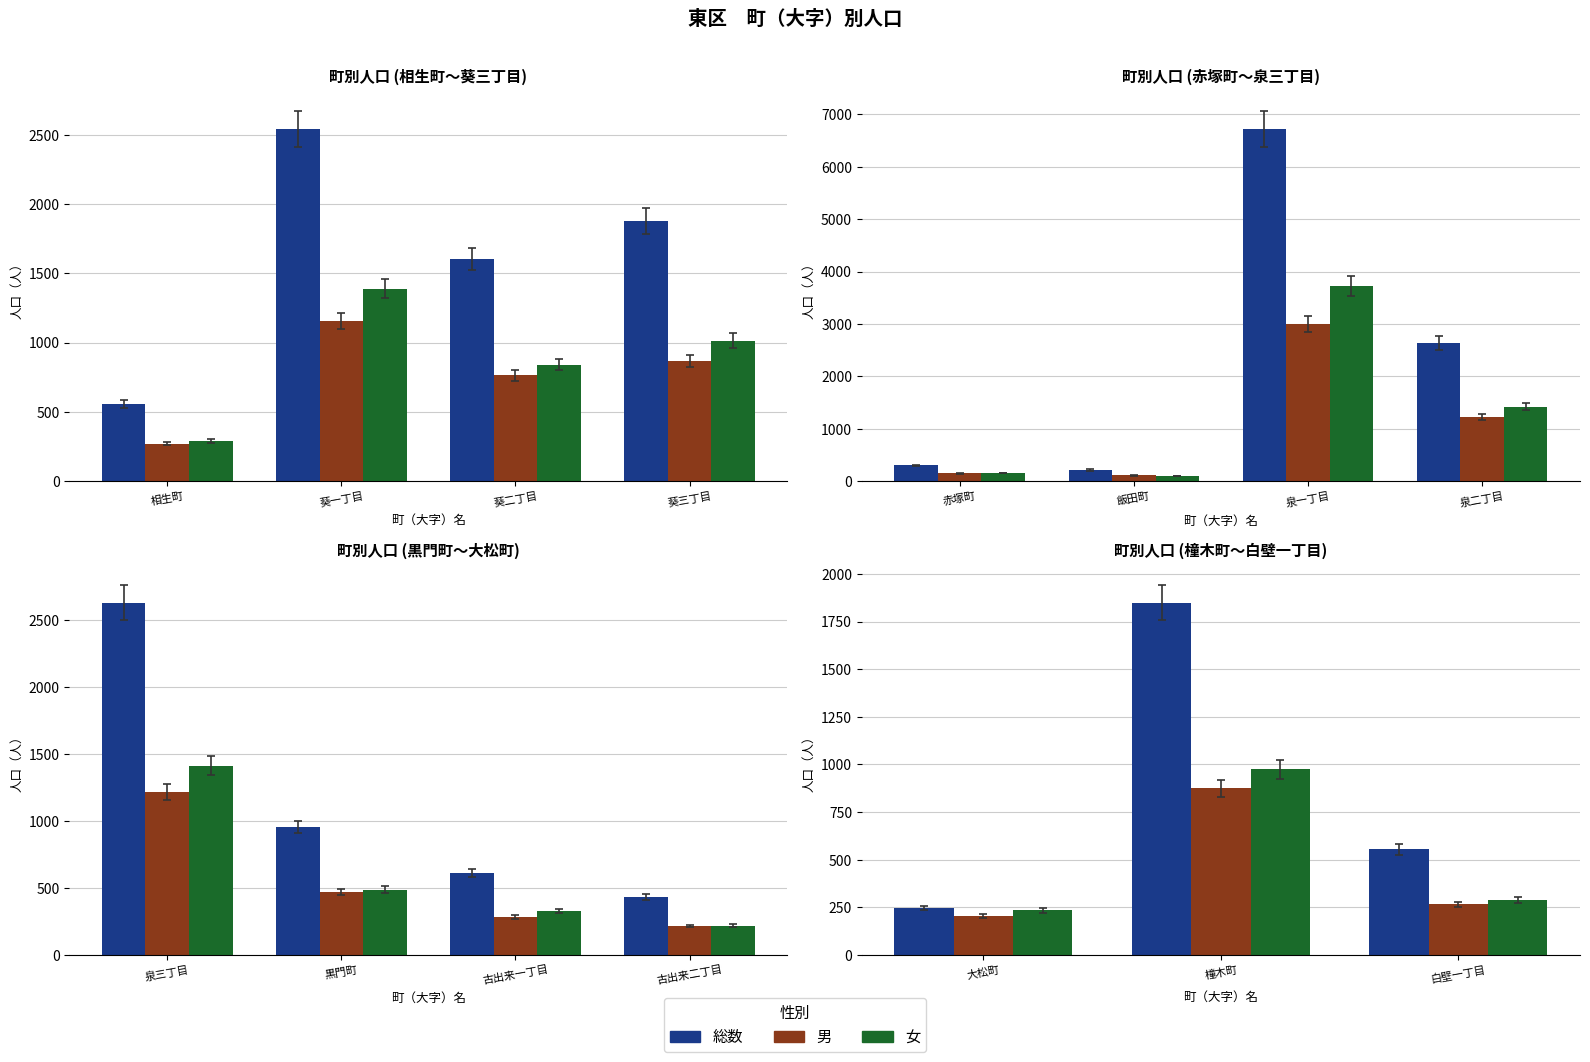

Which series has the largest total across all categories?

総数